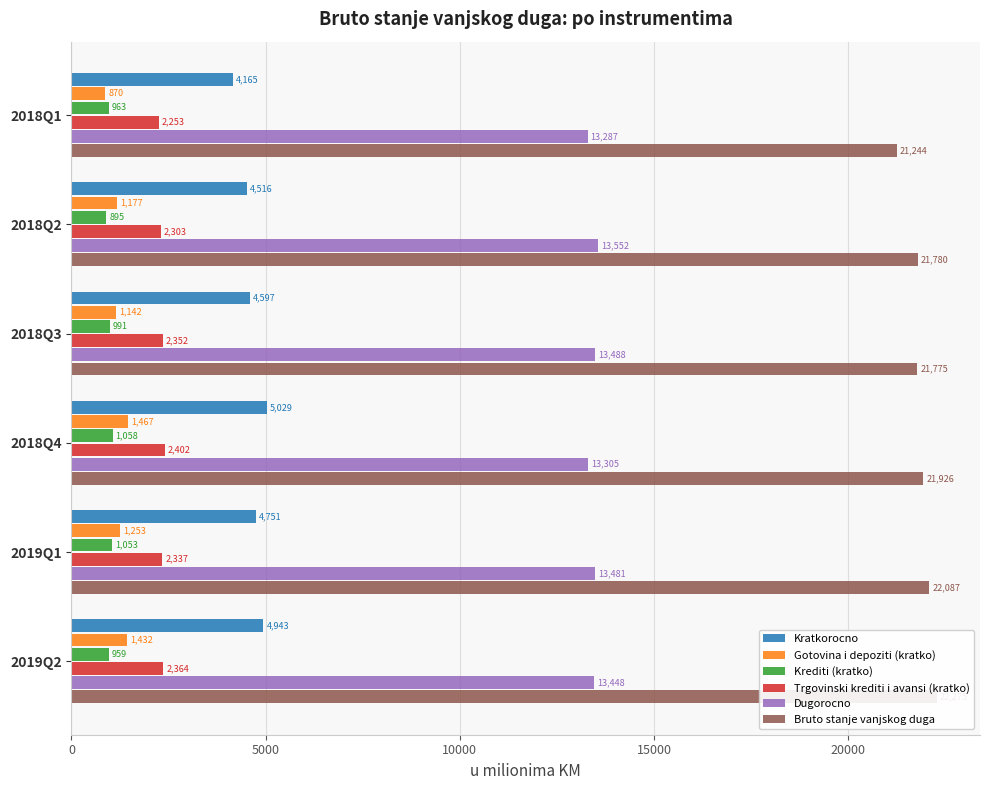

Which has a higher value, 2019Q2 or 2018Q3?

2019Q2